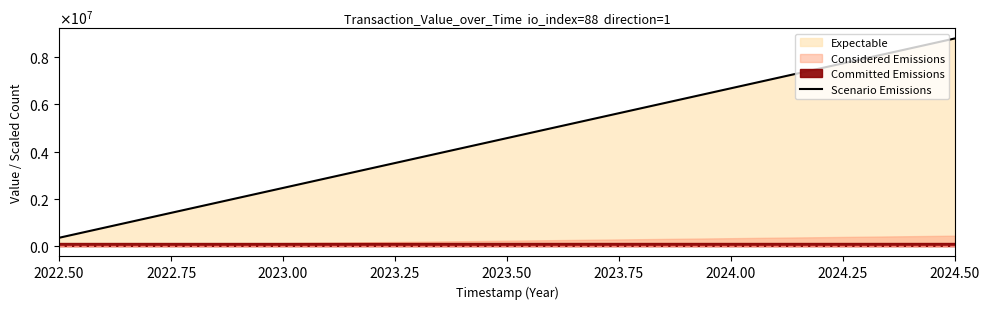

True or false: the data has more than 1 interior local peaks.

False